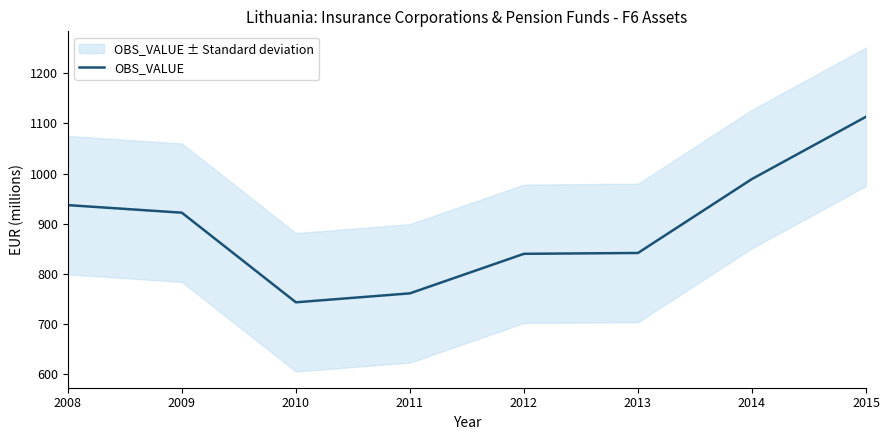

What is the difference between the maximum and second lowest values?

352.0